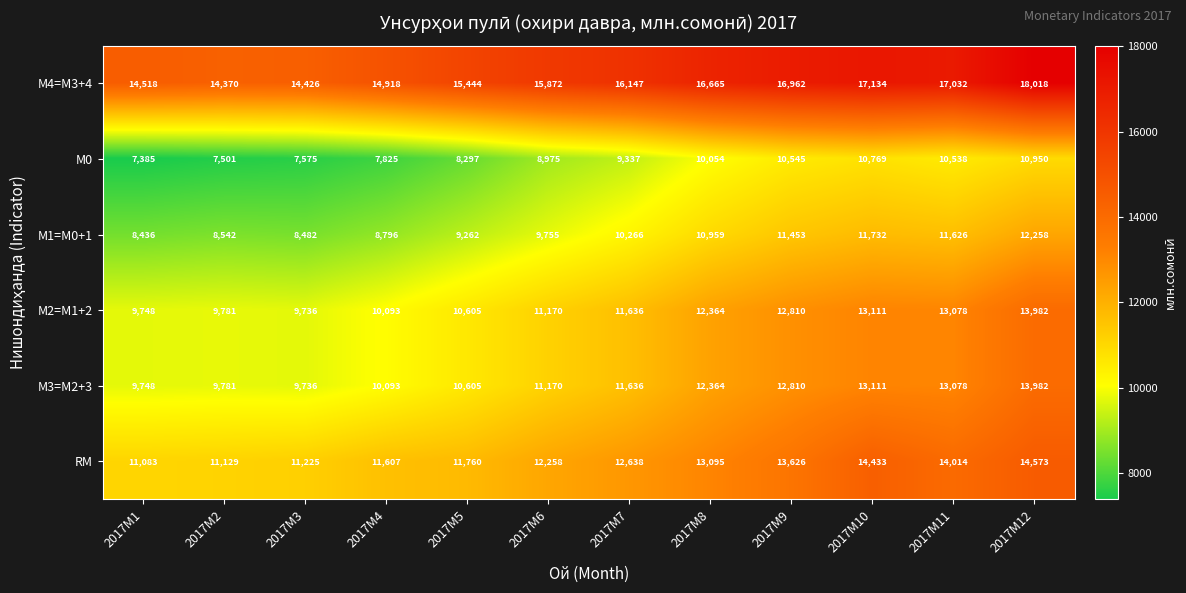

What is the greatest value displayed?

18018